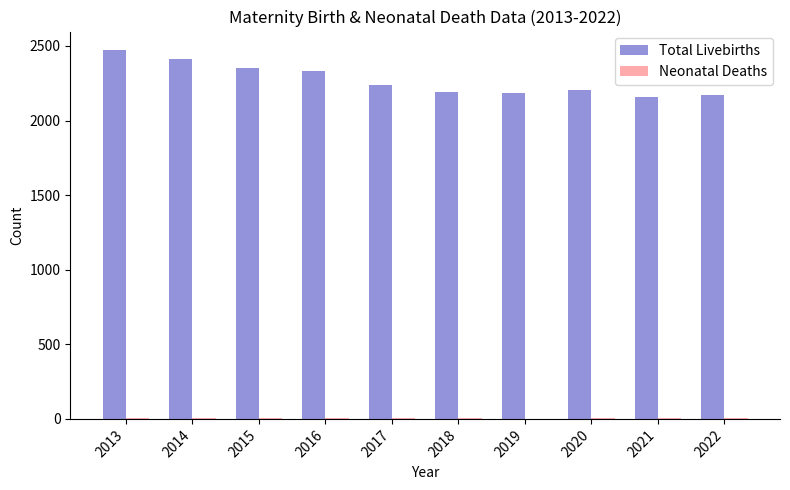

What is the sum of all Total Livebirths values?

22726